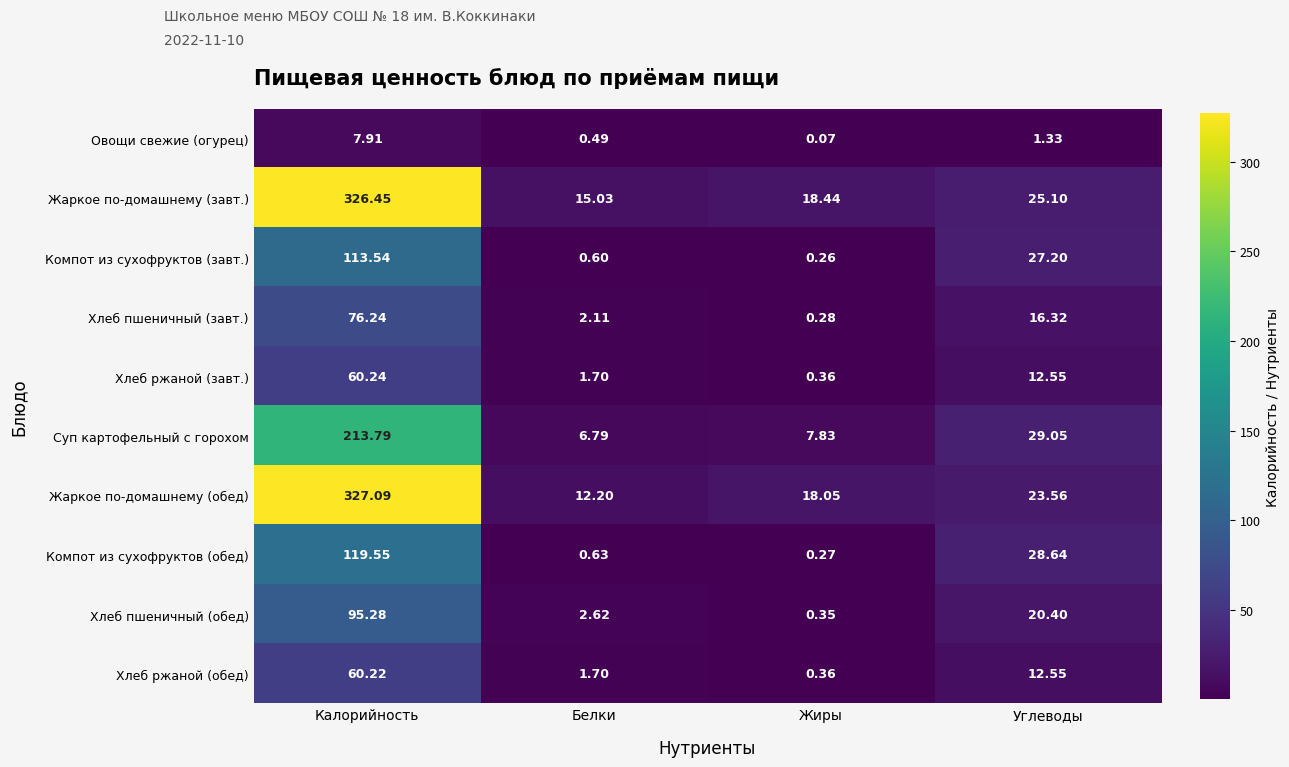

Rank the series by their maximum value, from lowest to highest.

Овощи свежие (огурец), Хлеб ржаной (обед), Хлеб ржаной (завт.), Хлеб пшеничный (завт.), Хлеб пшеничный (обед), Компот из сухофруктов (завт.), Компот из сухофруктов (обед), Суп картофельный с горохом, Жаркое по-домашнему (завт.), Жаркое по-домашнему (обед)